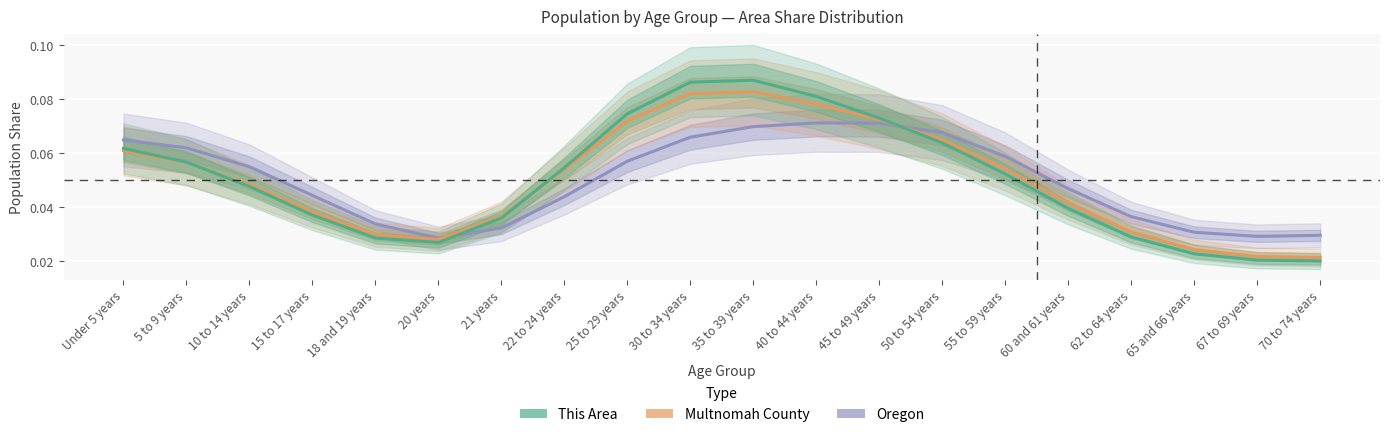

Read the This Area value at 25 to 29 years.

0.1